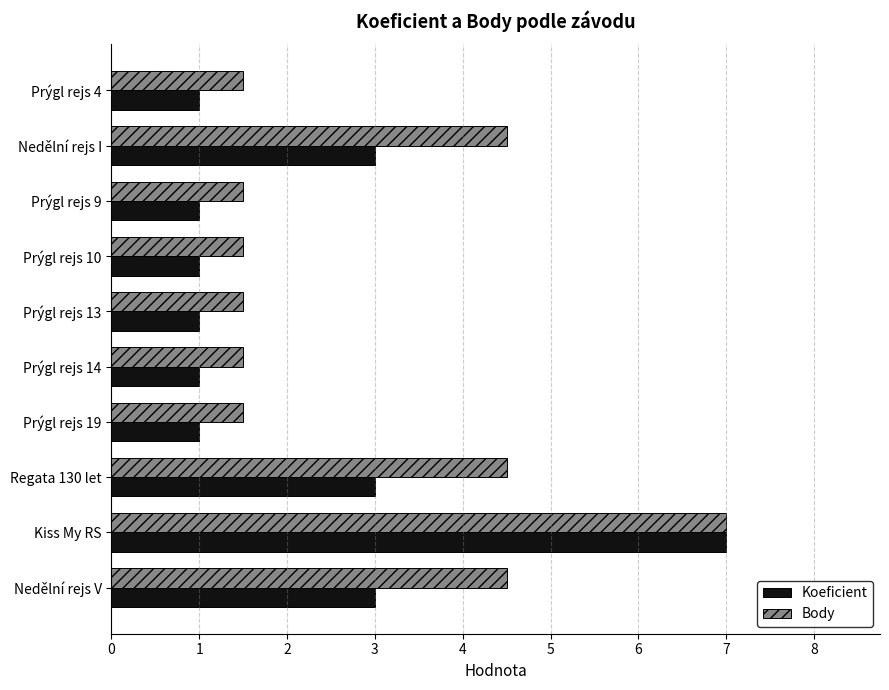

Which series has the largest range (max minus min)?

Koeficient